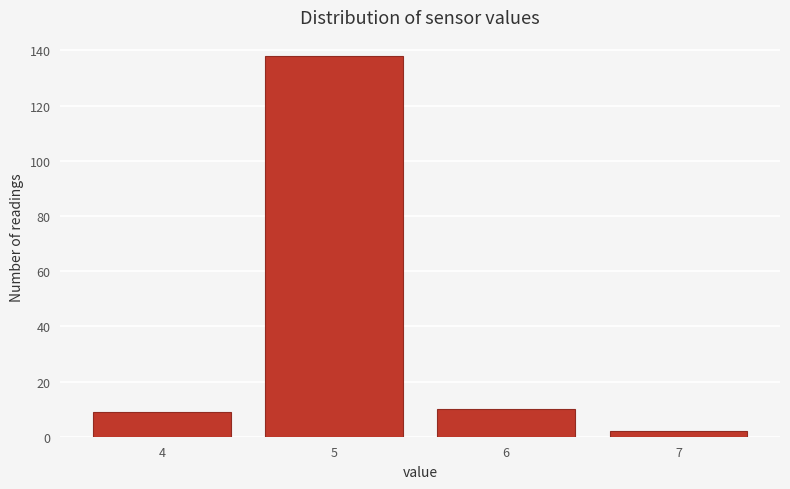

Reading left to right, extract all data points from this chart.

9	138	10	2